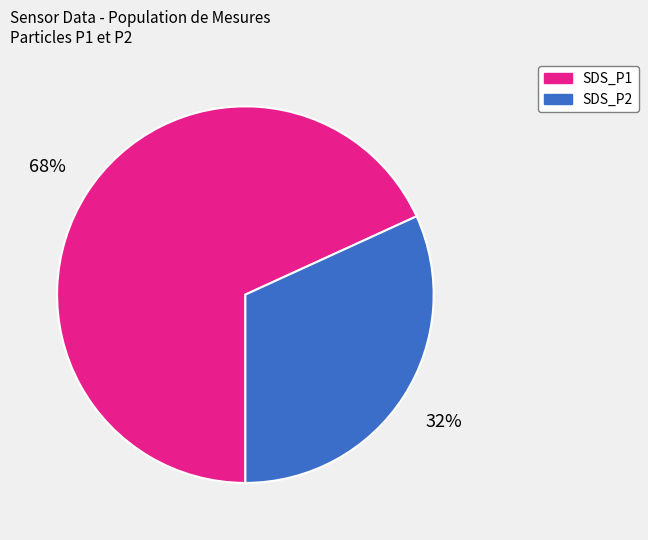

To the nearest percent, what is the combined percentage of SDS_P2 and SDS_P1?

100%